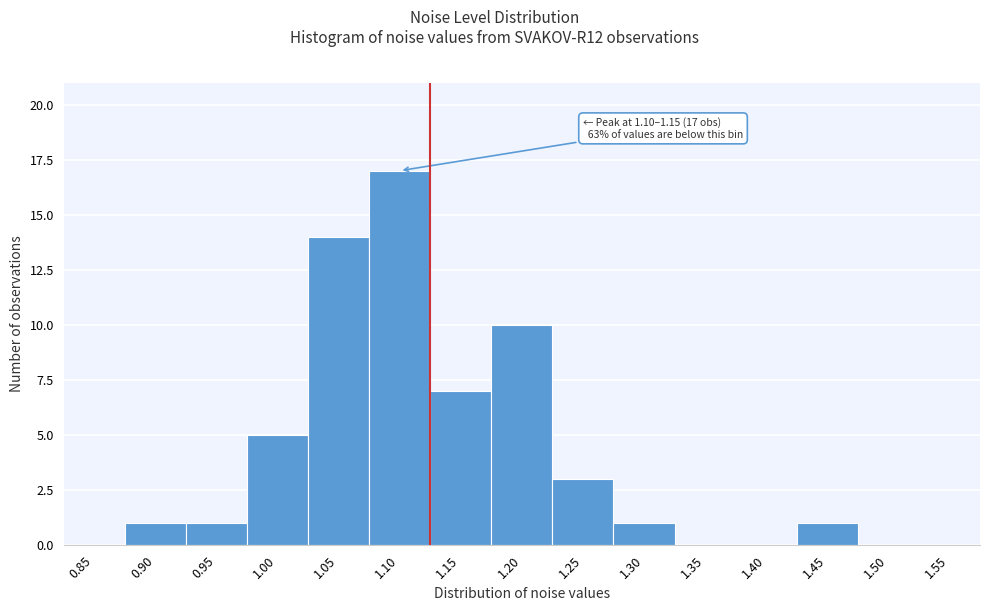

Reading left to right, what are all the values shown in this chart?

0.85=0	0.90=1	0.95=1	1.00=5	1.05=14	1.10=17	1.15=7	1.20=10	1.25=3	1.30=1	1.35=0	1.40=0	1.45=1	1.50=0	1.55=0